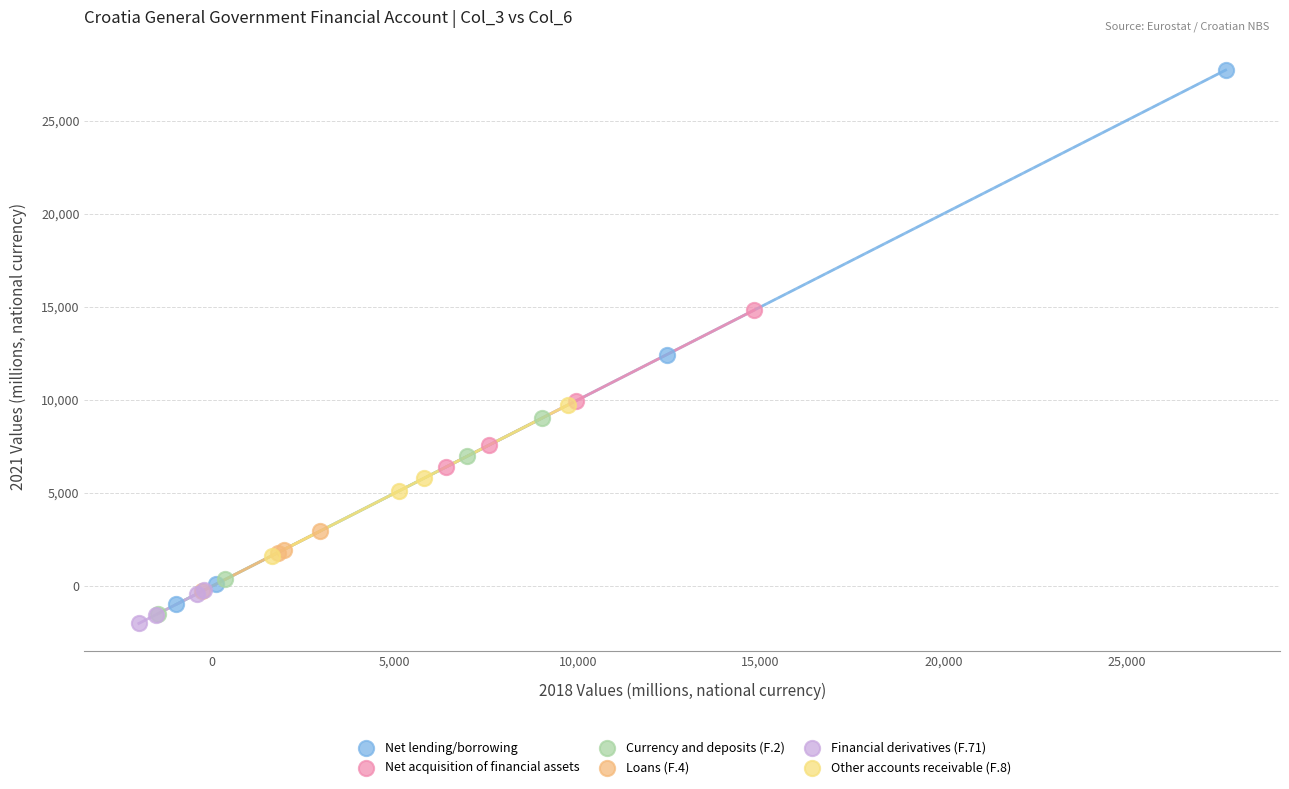

Which series reaches the maximum Y coordinate?

Net lending/borrowing